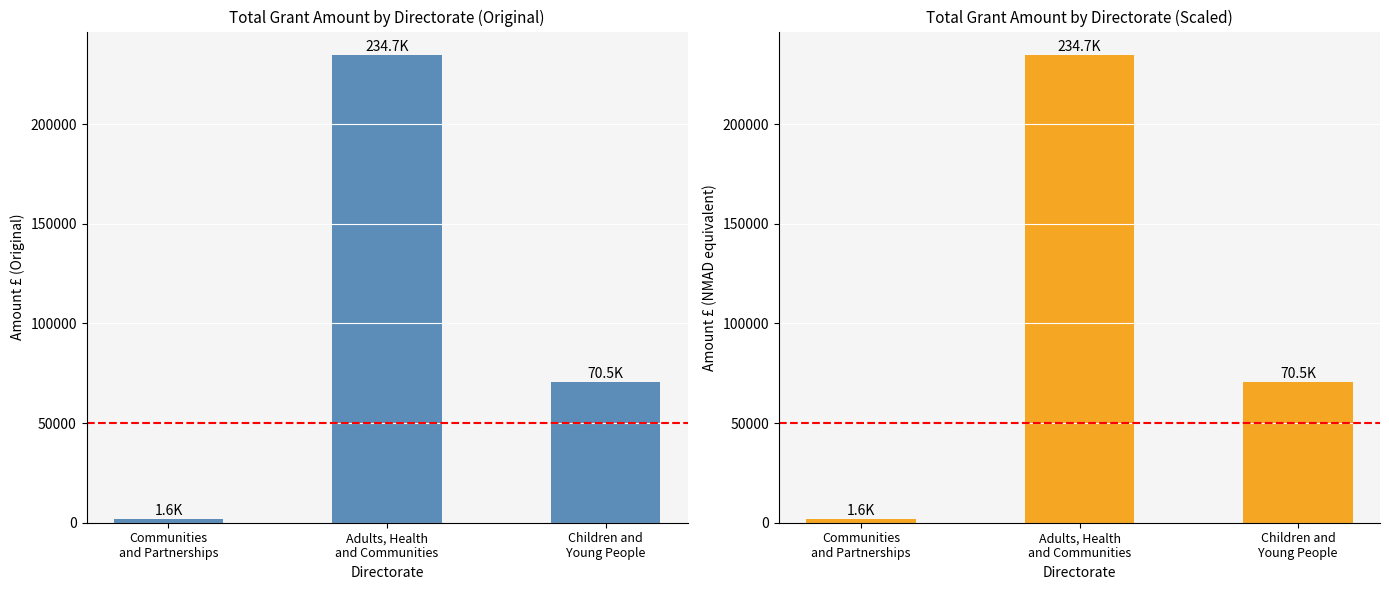

List the labels in order of value, smallest first.

Communities
and Partnerships, Children and
Young People, Adults, Health
and Communities